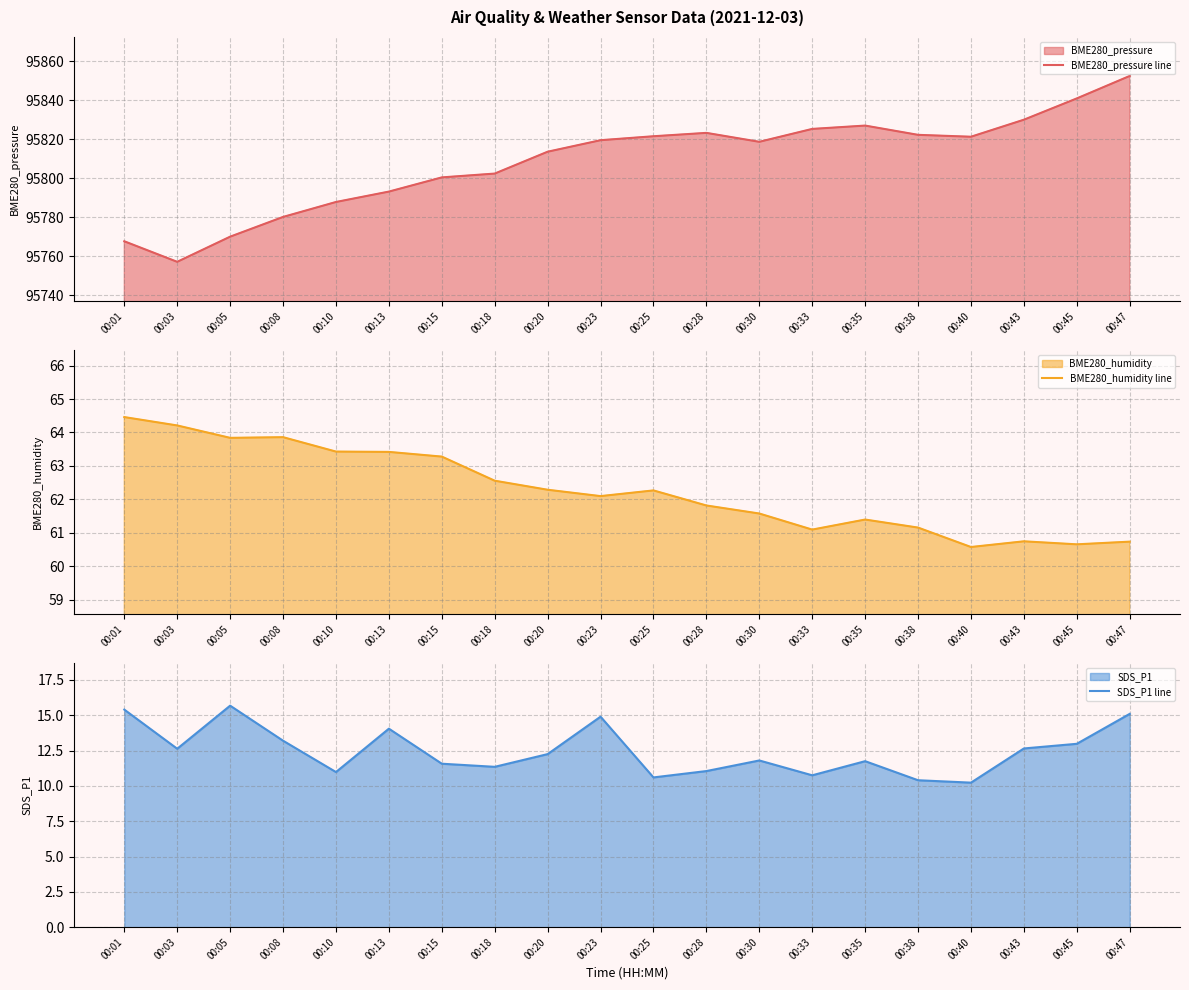

How many values in the BME280_pressure line series are below 95819?

10